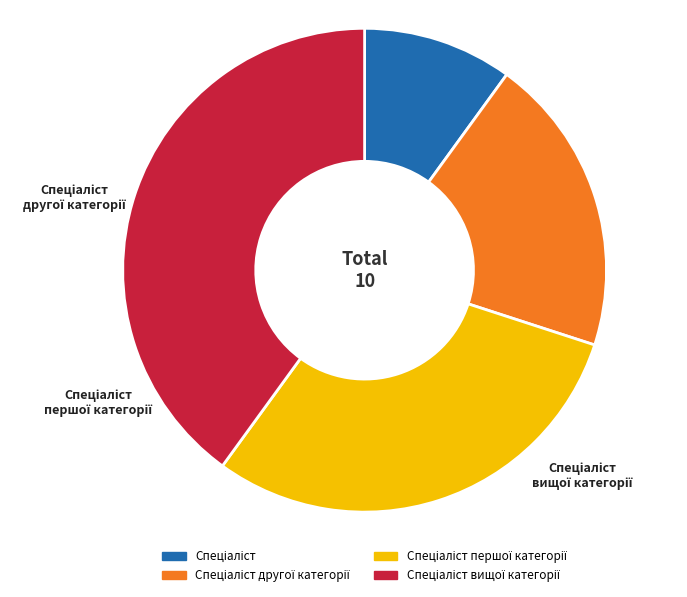

What percentage is the Спеціаліст вищої категорії slice, to the nearest percent?

40%